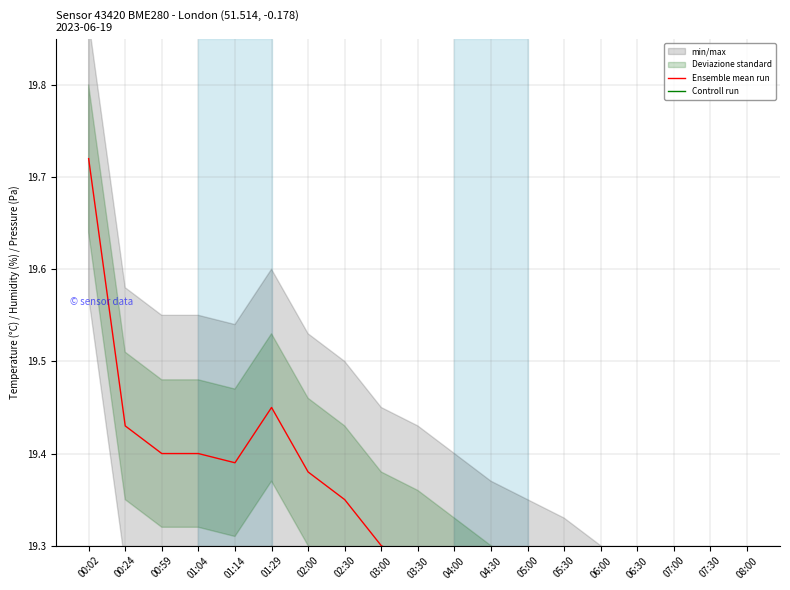

Where is the first local minimum for Ensemble mean run?

01:14